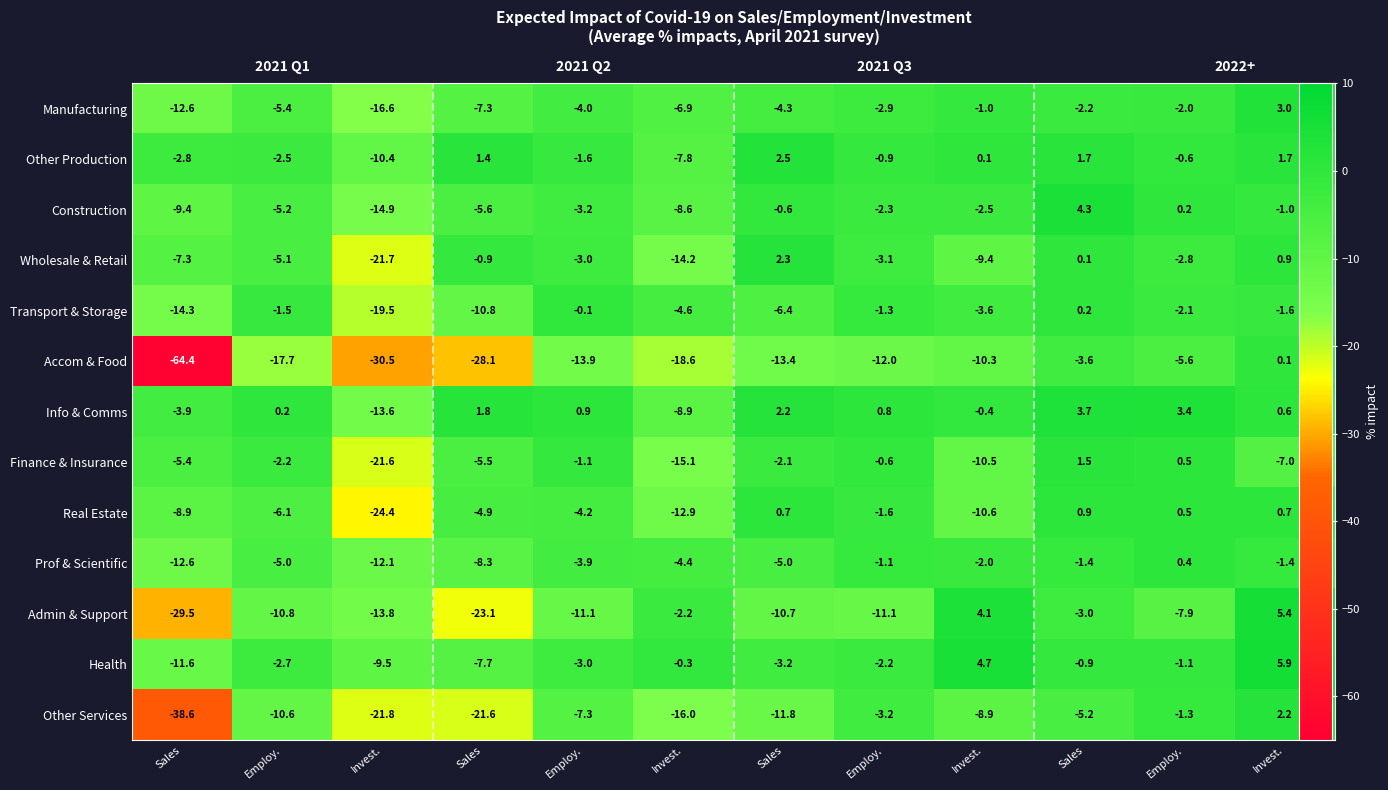

At which label is Construction closest to -5?

Employ.